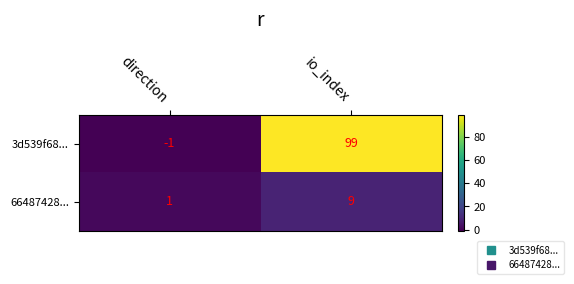

At io_index, list the series in order from smallest to largest.

66487428..., 3d539f68...